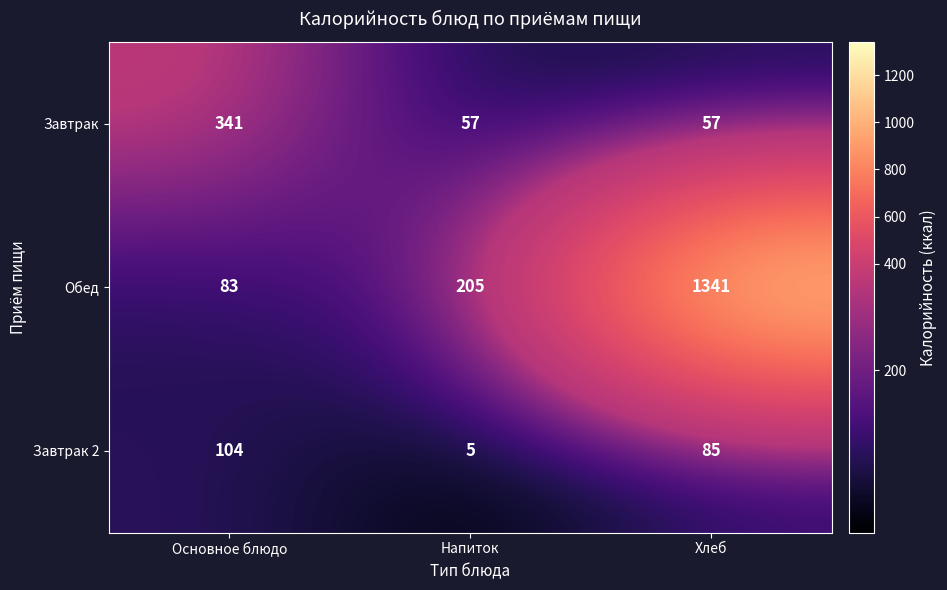

Which series has the largest range (max minus min)?

Обед